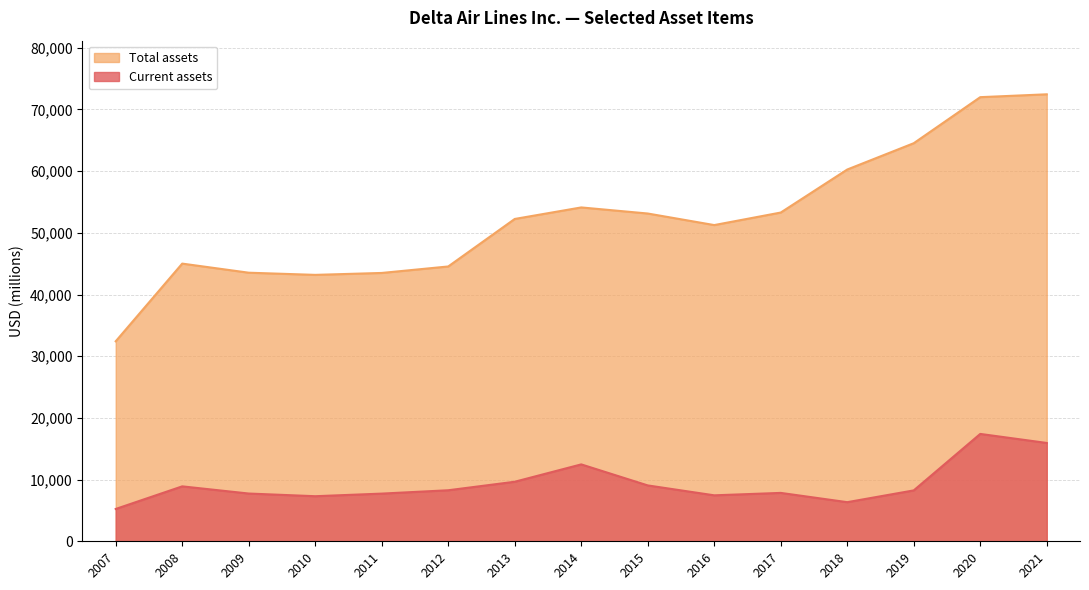

Read the Current assets value at 2012.

8272